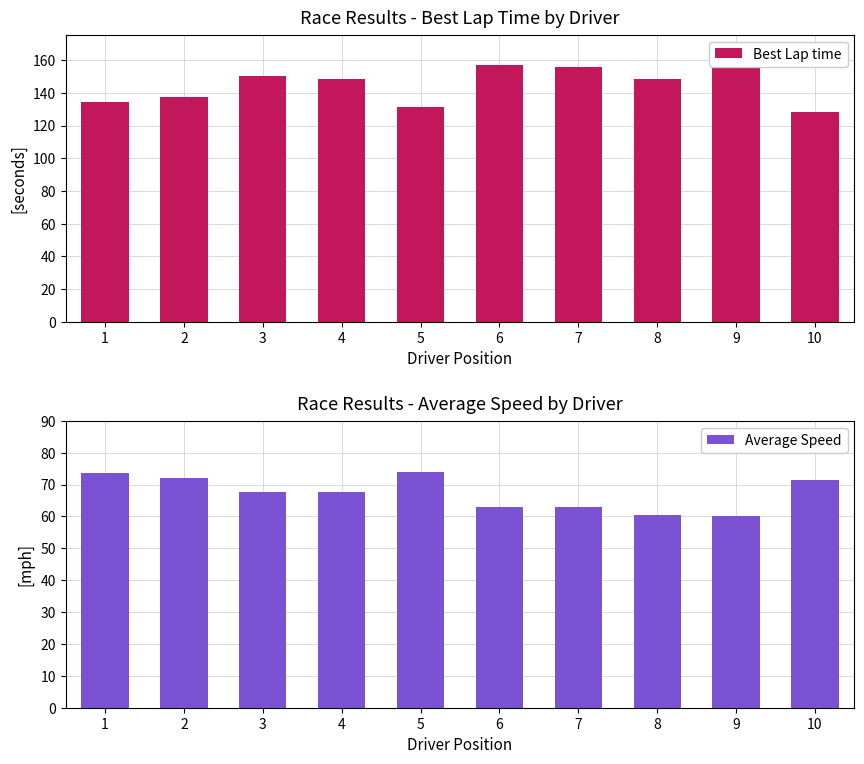

Which label corresponds to the largest value in the chart?

9